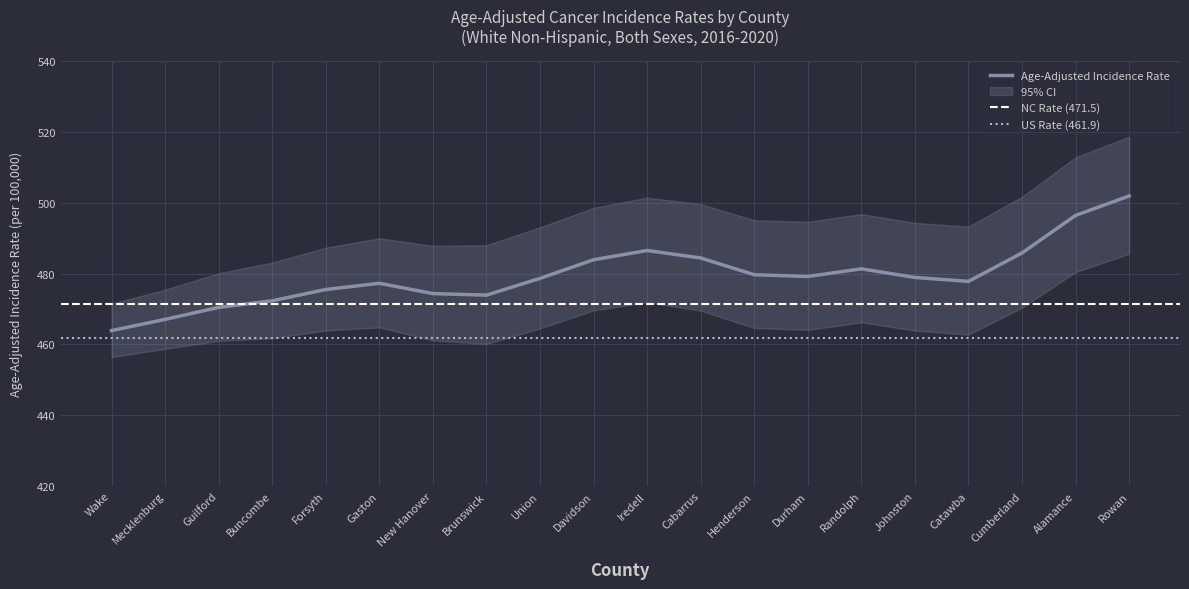

The value of Age-Adjusted Incidence Rate at New Hanover is 111.1. True or false?

False